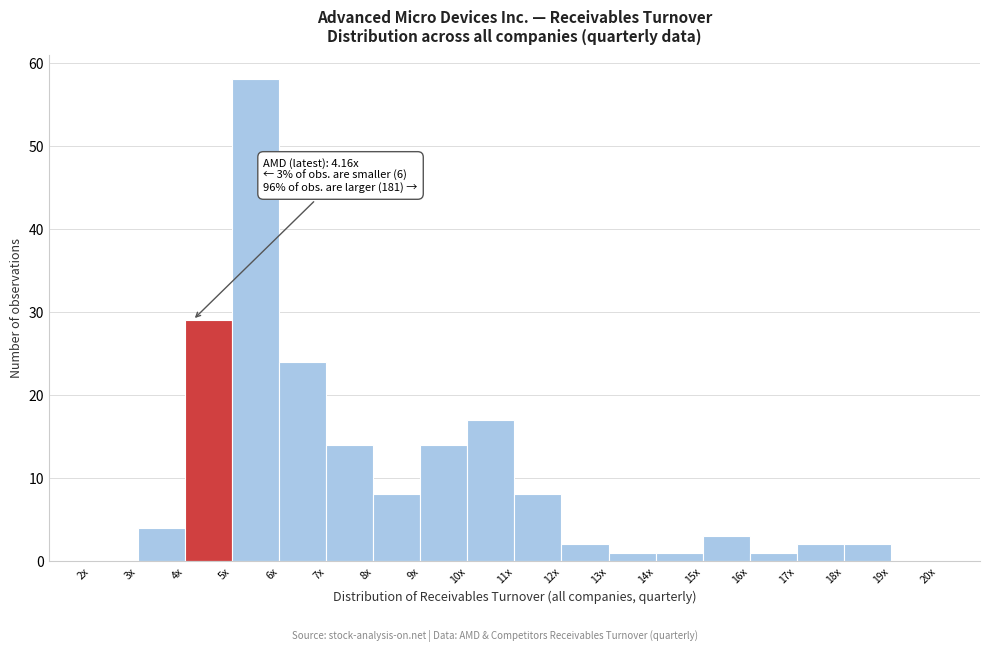

Reading left to right, extract all data points from this chart.

2x=0	3x=4	4x=29	5x=58	6x=24	7x=14	8x=8	9x=14	10x=17	11x=8	12x=2	13x=1	14x=1	15x=3	16x=1	17x=2	18x=2	19x=0